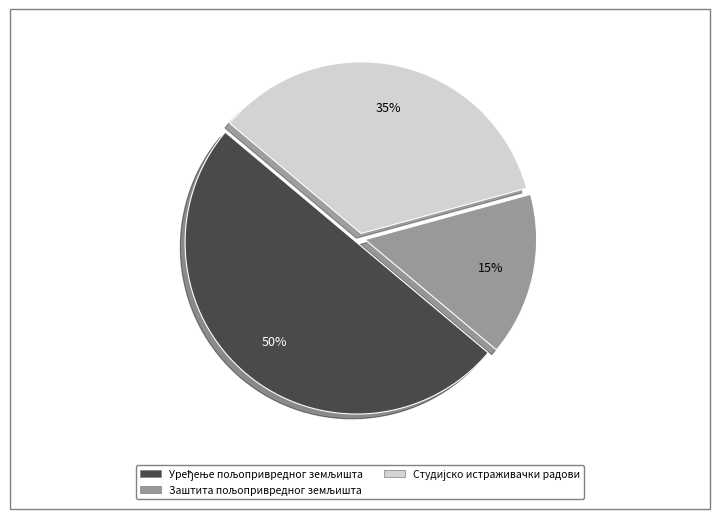

To the nearest percent, what is the difference between the largest and smallest slice percentages?

35%